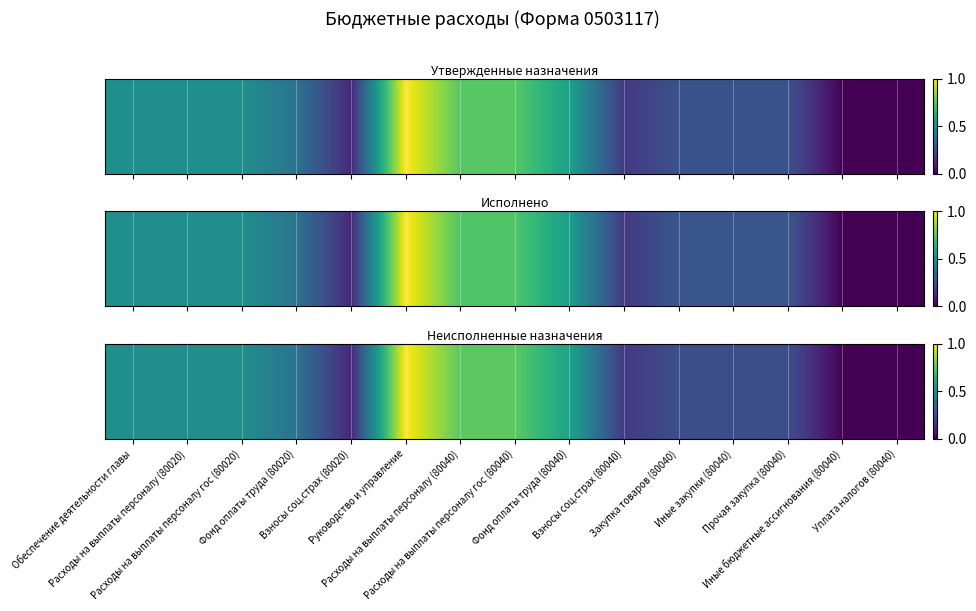

Reading left to right, transcribe all the data shown in this chart.

0.5	0.5	0.5	0.4	0.1	1.0	0.7	0.7	0.6	0.2	0.2	0.2	0.2	0.0	0.0